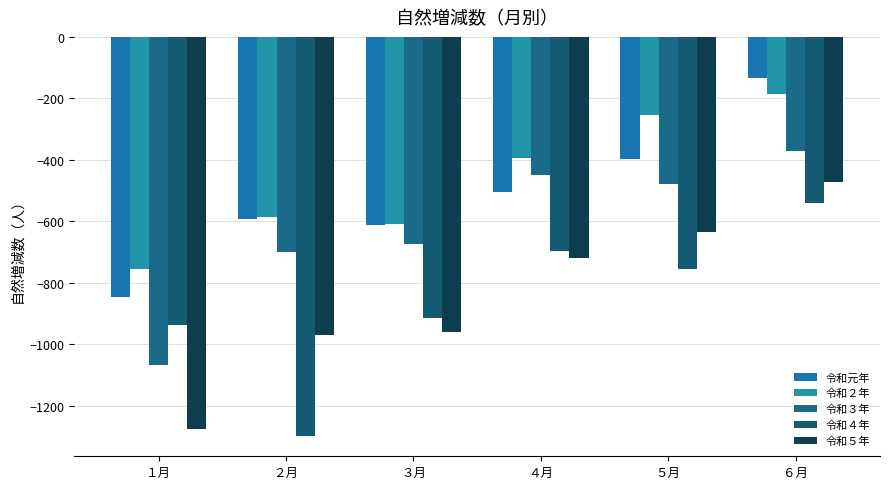

Reading left to right, list all the values displayed in this chart.

令和元年: １月=-846	２月=-594	３月=-613	４月=-506	５月=-396	６月=-134
令和２年: １月=-756	２月=-587	３月=-610	４月=-393	５月=-253	６月=-186
令和３年: １月=-1068	２月=-700	３月=-674	４月=-448	５月=-479	６月=-373
令和４年: １月=-939	２月=-1300	３月=-916	４月=-697	５月=-755	６月=-541
令和５年: １月=-1277	２月=-971	３月=-962	４月=-719	５月=-634	６月=-471